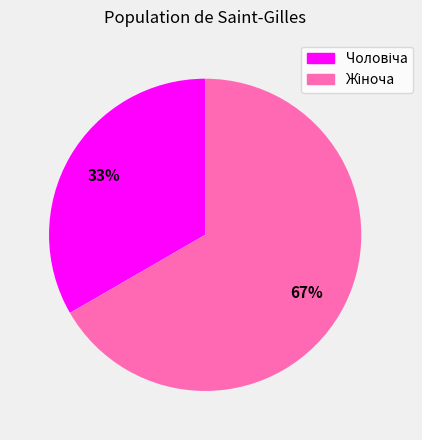

To the nearest percent, what is the average slice percentage?

50%